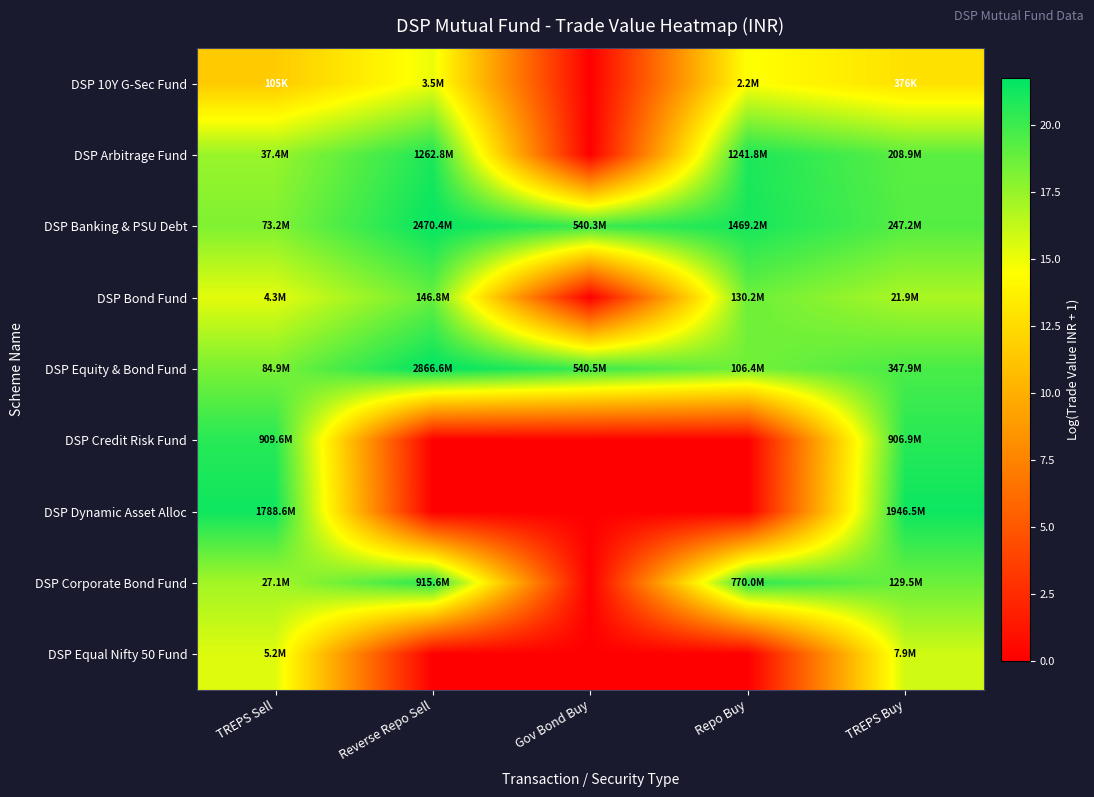

At TREPS Sell, list the series in order from largest to smallest.

DSP Dynamic Asset Alloc, DSP Credit Risk Fund, DSP Equity & Bond Fund, DSP Banking & PSU Debt, DSP Arbitrage Fund, DSP Corporate Bond Fund, DSP Equal Nifty 50 Fund, DSP Bond Fund, DSP 10Y G-Sec Fund